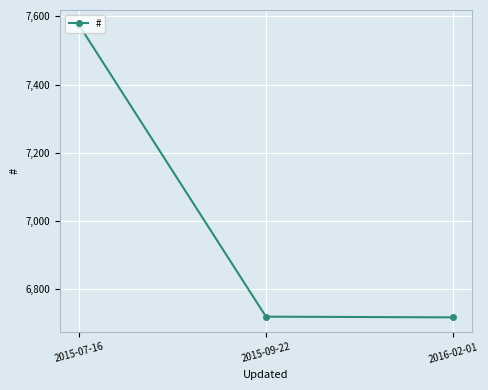

The chart shows a value of 9526 at 2015-09-22. True or false?

False